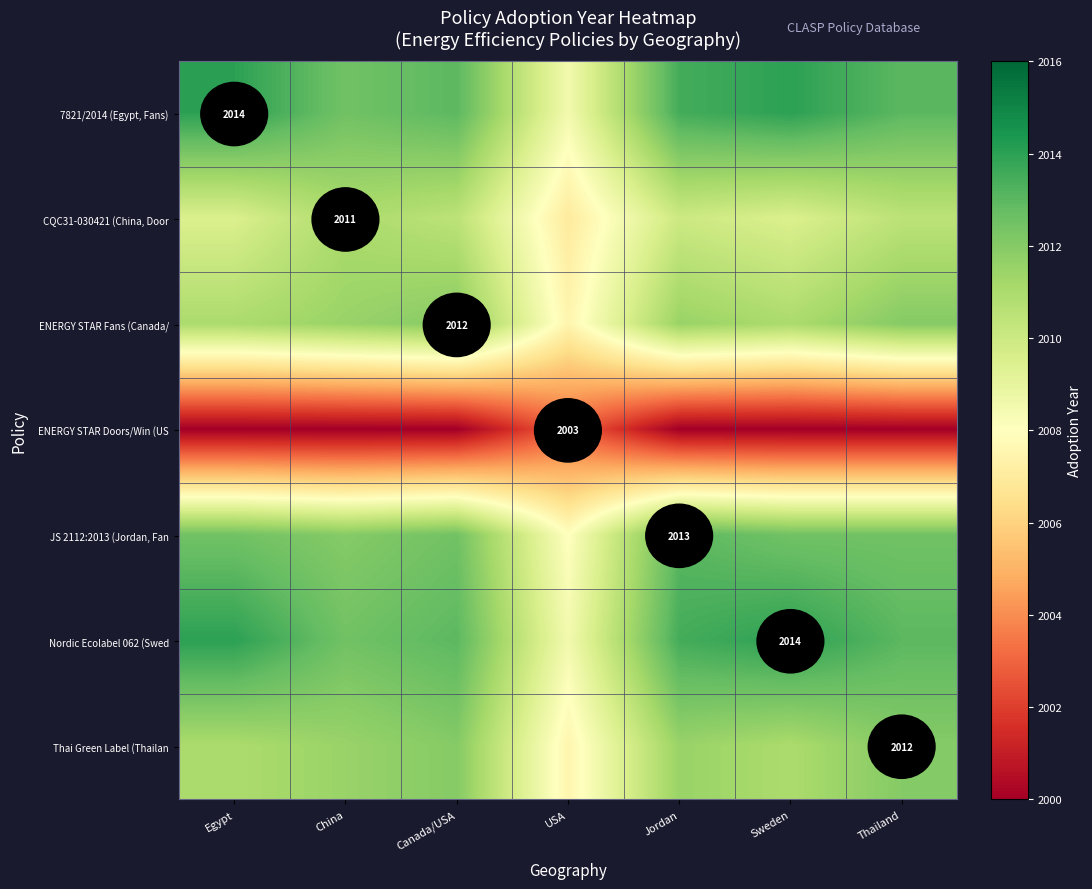

Which category has the highest value in the JS 2112:2013 (Jordan, Fan series?

Jordan